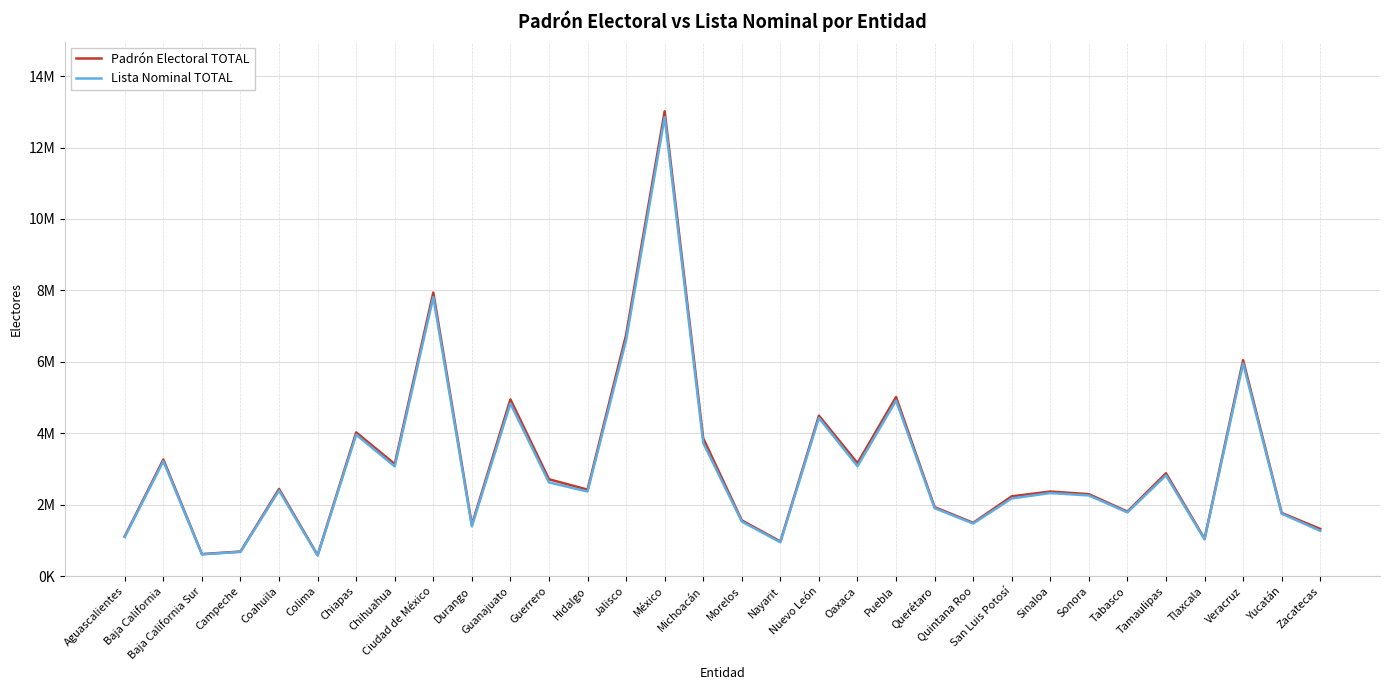

Reading left to right, transcribe all the data shown in this chart.

Padrón Electoral TOTAL: 1121527	3268665	621533	692992	2444231	591709	4027122	3140819	7940785	1441921	4950655	2715376	2425513	6755289	13012820	3859995	1564435	974360	4495681	3166178	5016455	1935943	1496806	2238145	2371910	2298971	1810682	2883050	1050101	6048922	1772974	1325067
Lista Nominal TOTAL: 1102529	3220912	614367	683411	2401530	580893	3962866	3075642	7812987	1400510	4833977	2628495	2372941	6609075	12850681	3731585	1532035	951538	4431495	3081443	4918275	1905793	1477005	2179668	2329869	2262521	1789154	2824828	1033373	5957159	1751293	1273555